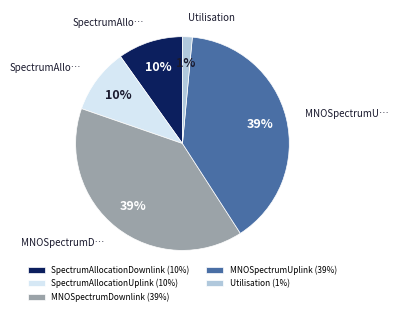

Combined, do SpectrumAllocationUplink (10%) and MNOSpectrumUplink (39%) account for over 50%?

No